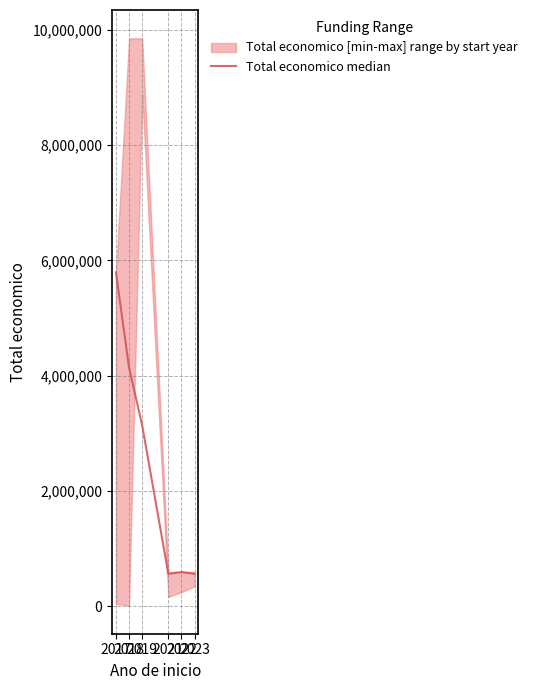

What is the value of the 1st point from the left?

5790993